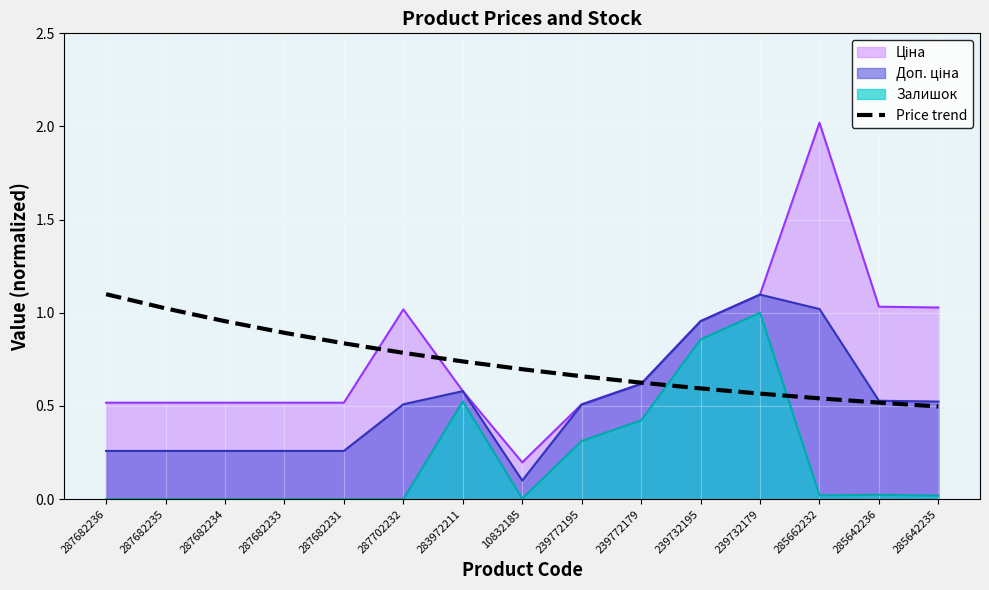

What is the label of the 14th point from the right?

287682235